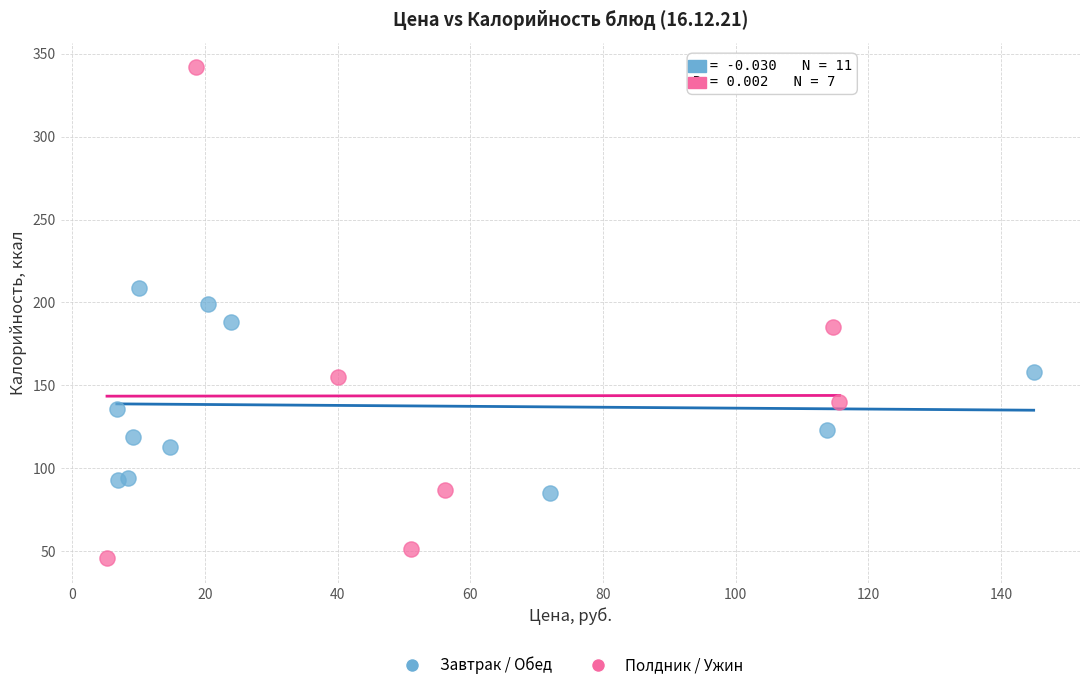

Which series reaches the minimum Y coordinate?

Полдник / Ужин